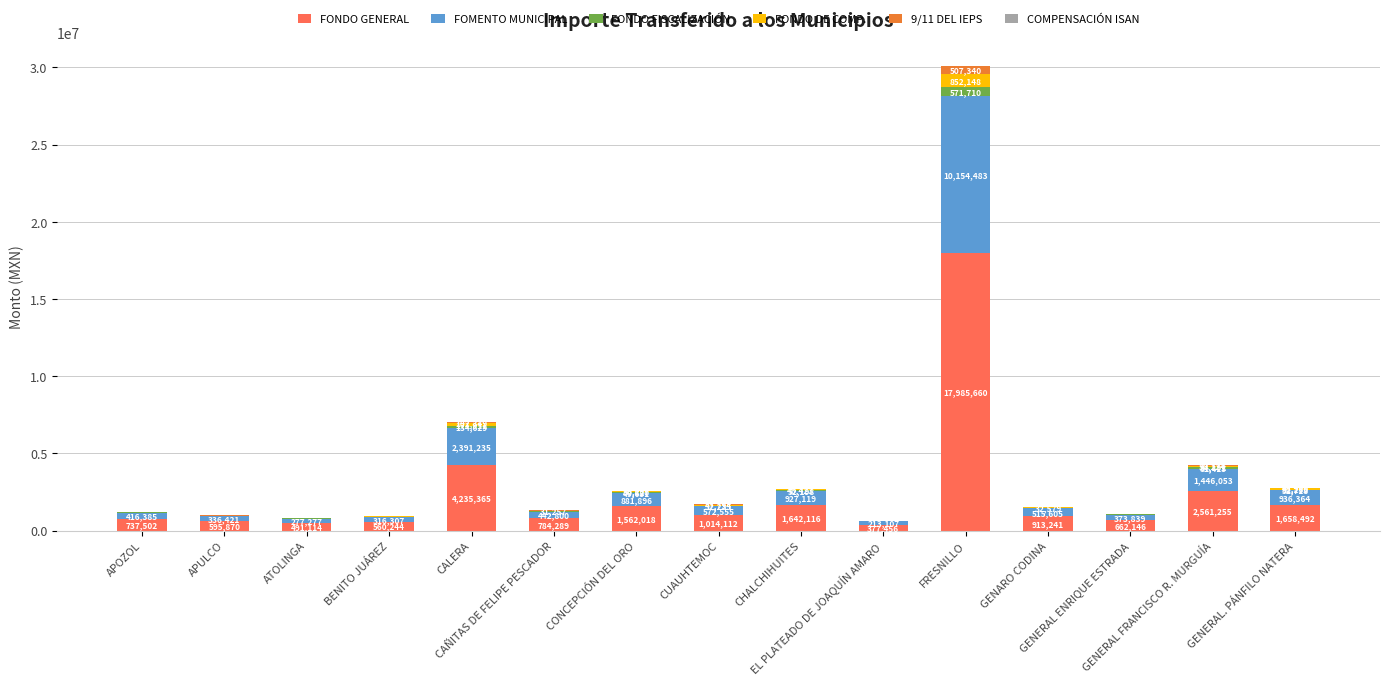

Which has a higher value, FRESNILLO or CALERA?

FRESNILLO